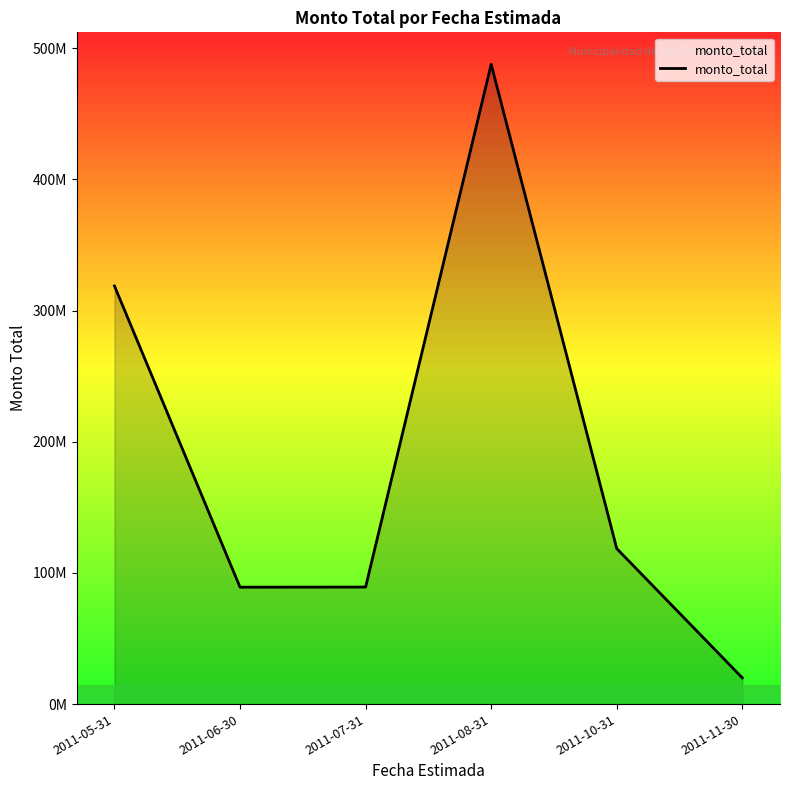

What is the value of the 6th point from the left?

20000000